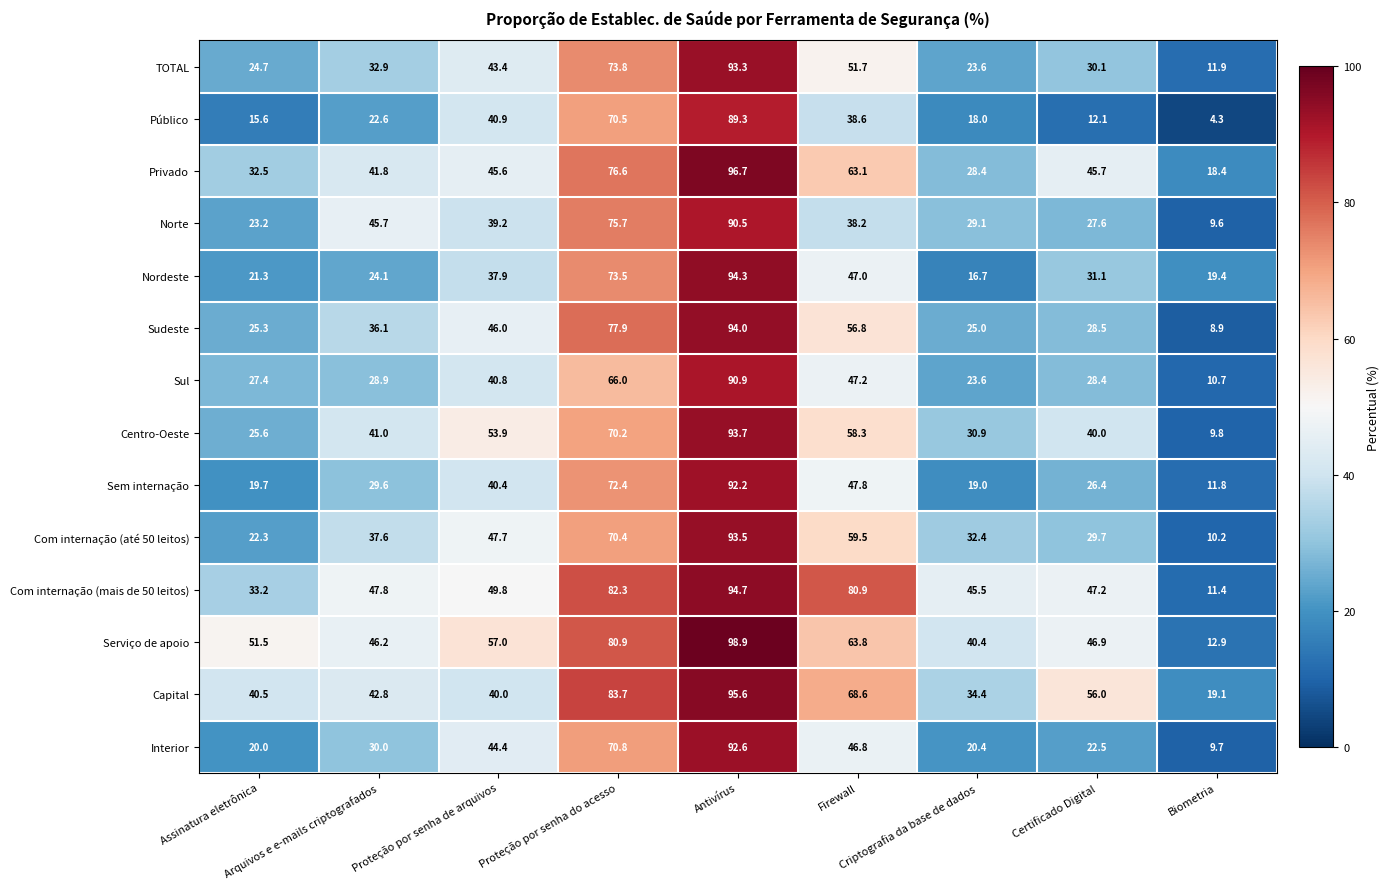

Count the number of data series in this chart.

14